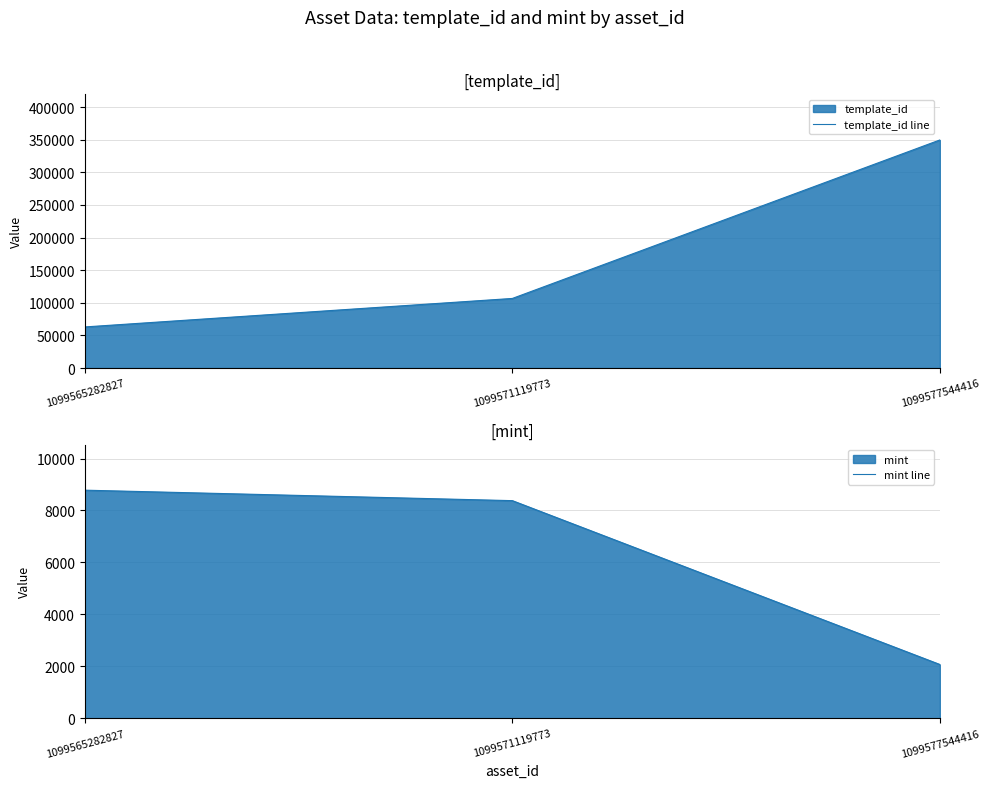

What is the maximum value shown in the chart?

349523